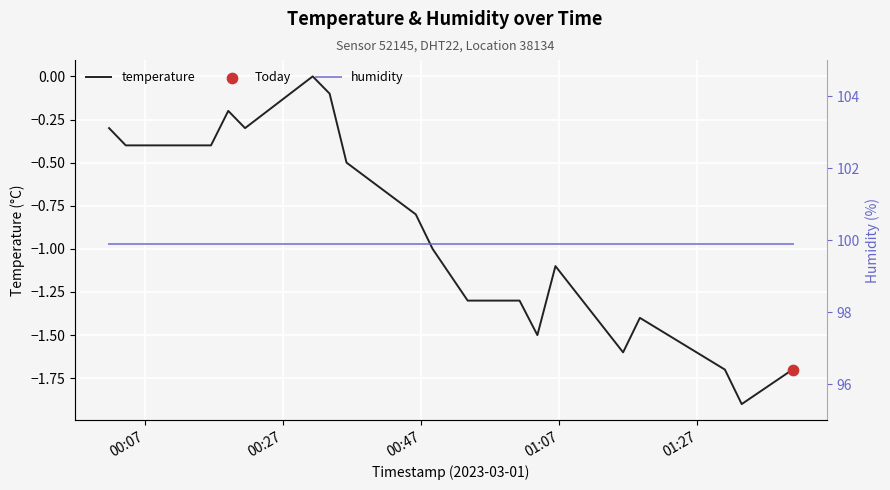

Which series has the widest spread of Y values?

temperature